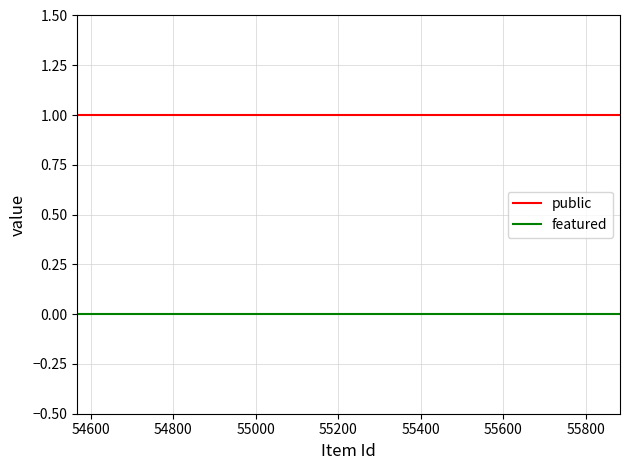

List the series in order of their peak value, highest first.

public, featured